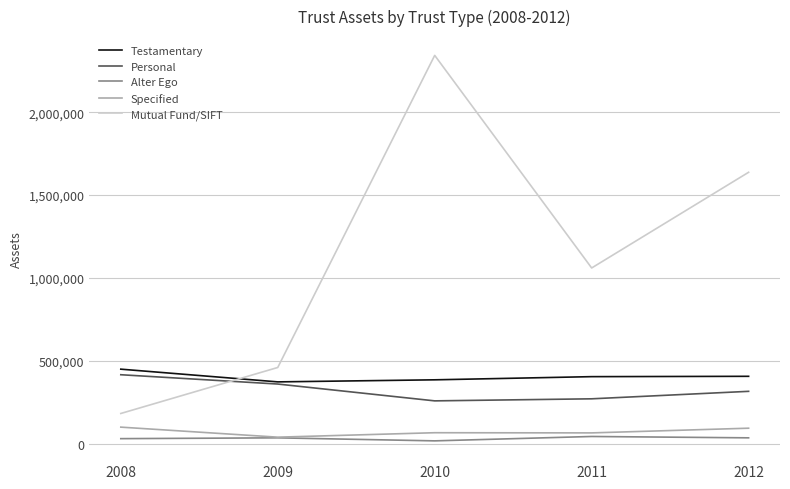

Rank the categories by Mutual Fund/SIFT value from lowest to highest.

2008, 2009, 2011, 2012, 2010